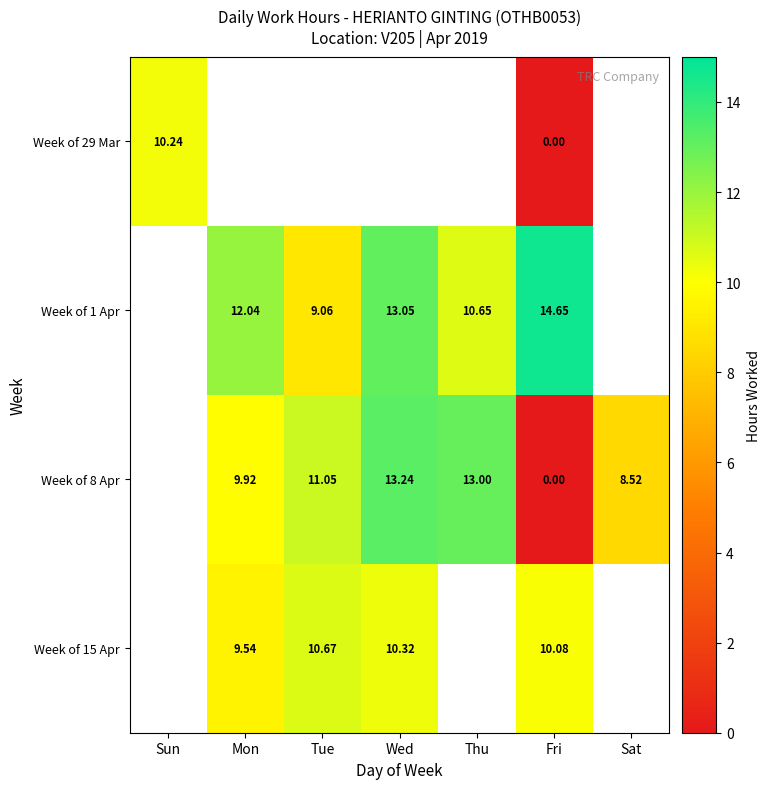

Is the value of Week of 1 Apr at Fri greater than the value of Week of 8 Apr at Tue?

Yes